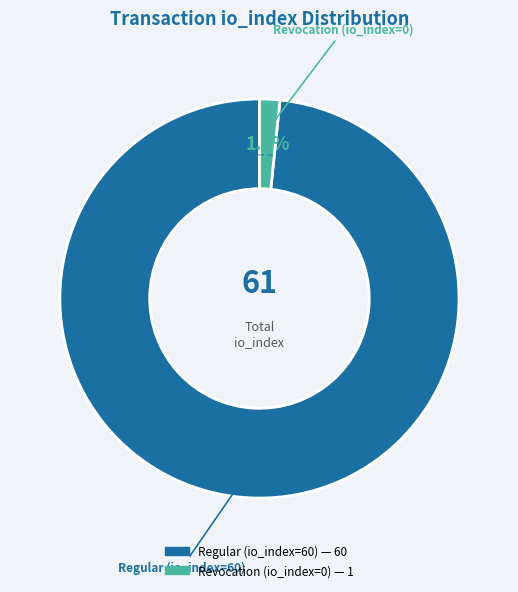

What percentage is NOT represented by Revocation (io_index=0)?

98.4%